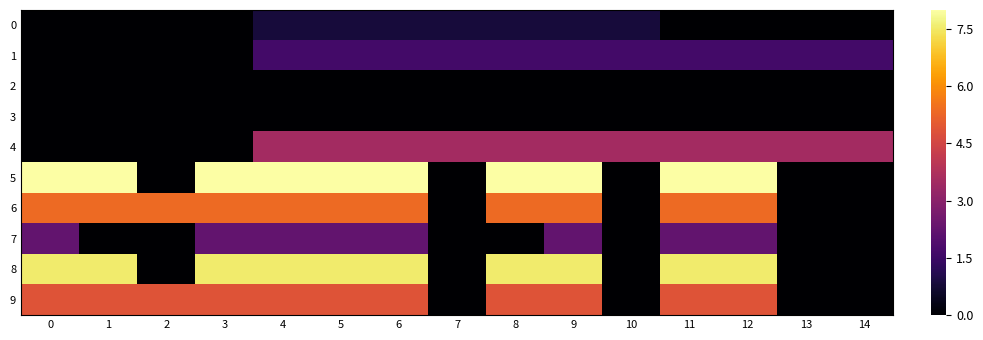

What is the difference between the highest and lowest values at 12?

8.0